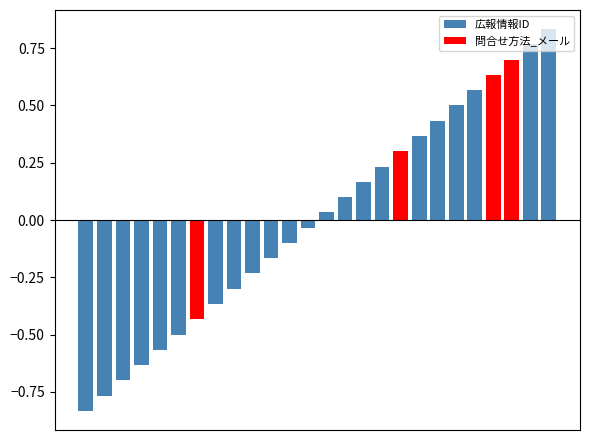

At which label does 問合せ方法_メール first exceed 0?

17